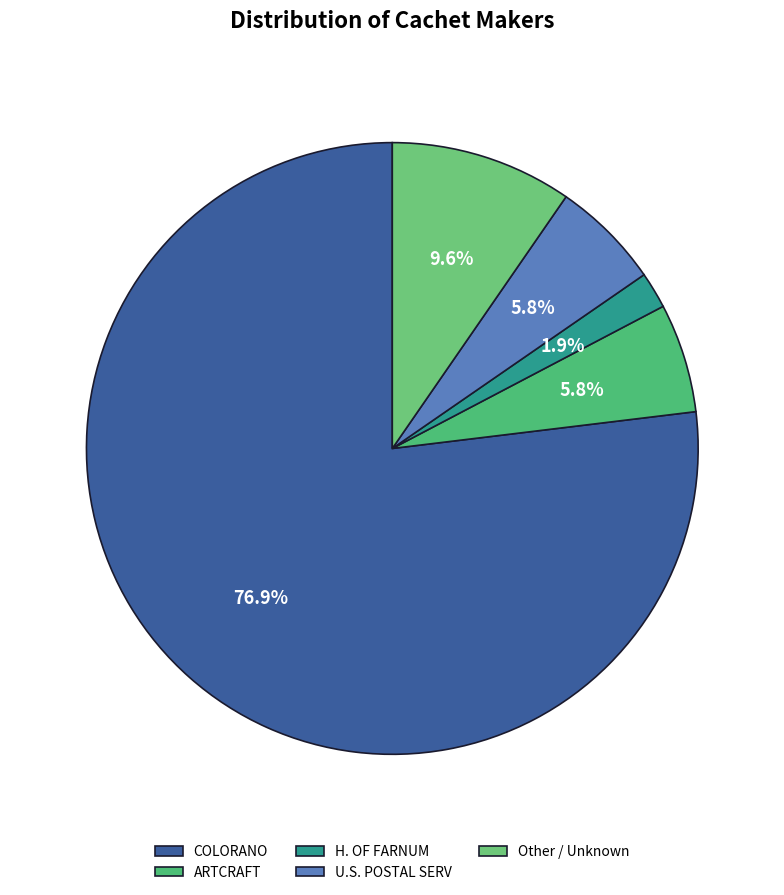

True or false: U.S. POSTAL SERV accounts for 1% of the total.

False